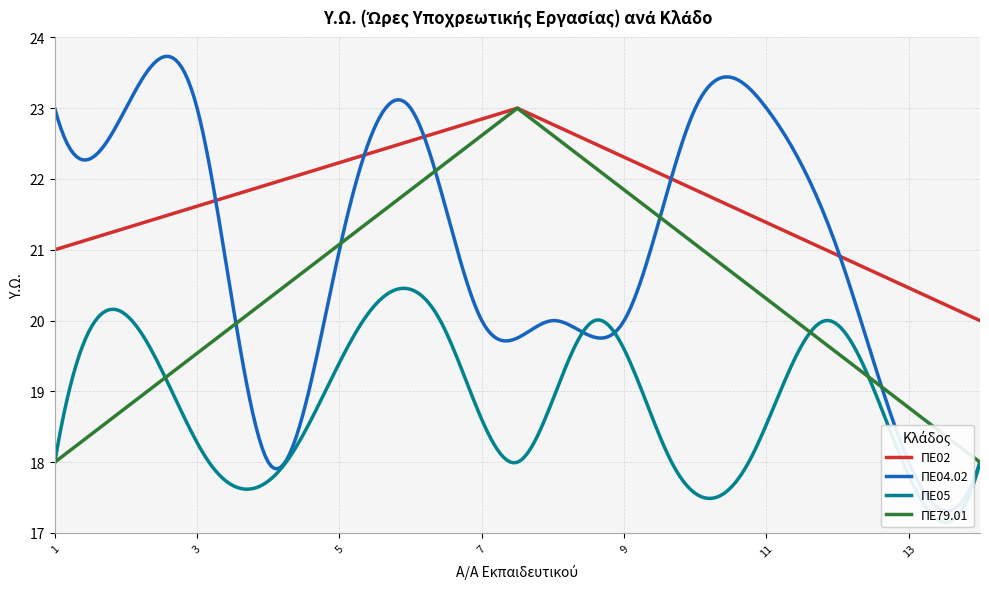

What is the lowest value of the ΠΕ02 series?

20